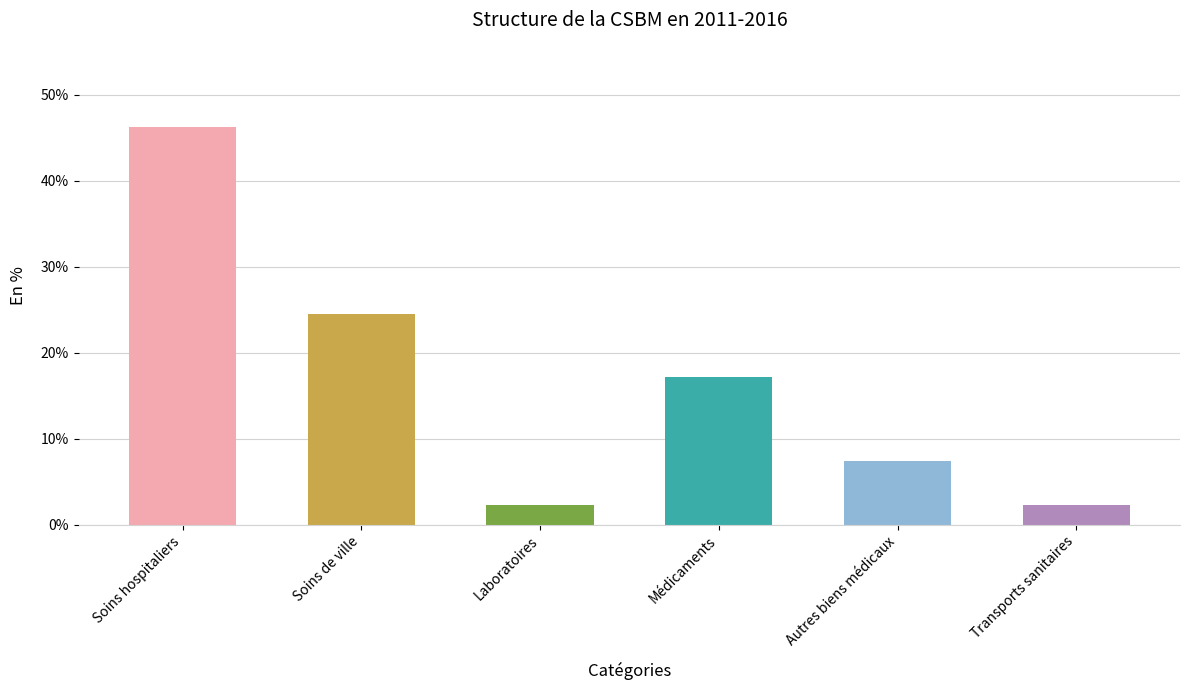

Does the chart contain stacked bars?

No